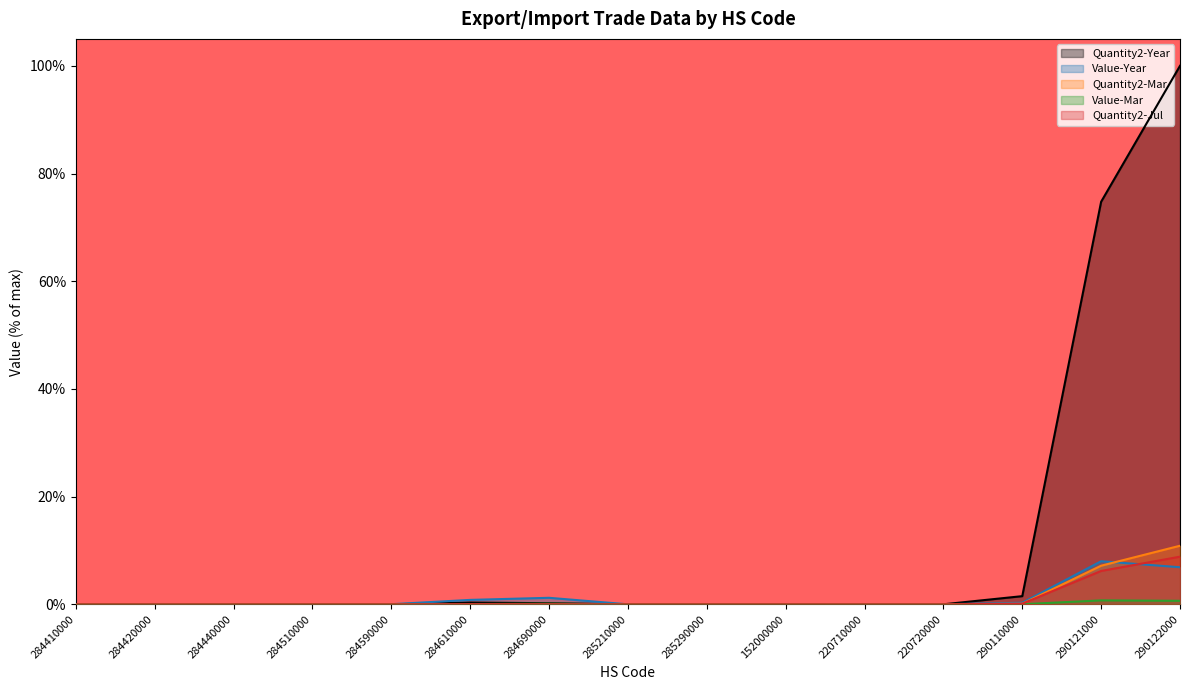

True or false: Quantity2-Year and Quantity2-Jul intersect in this chart.

False